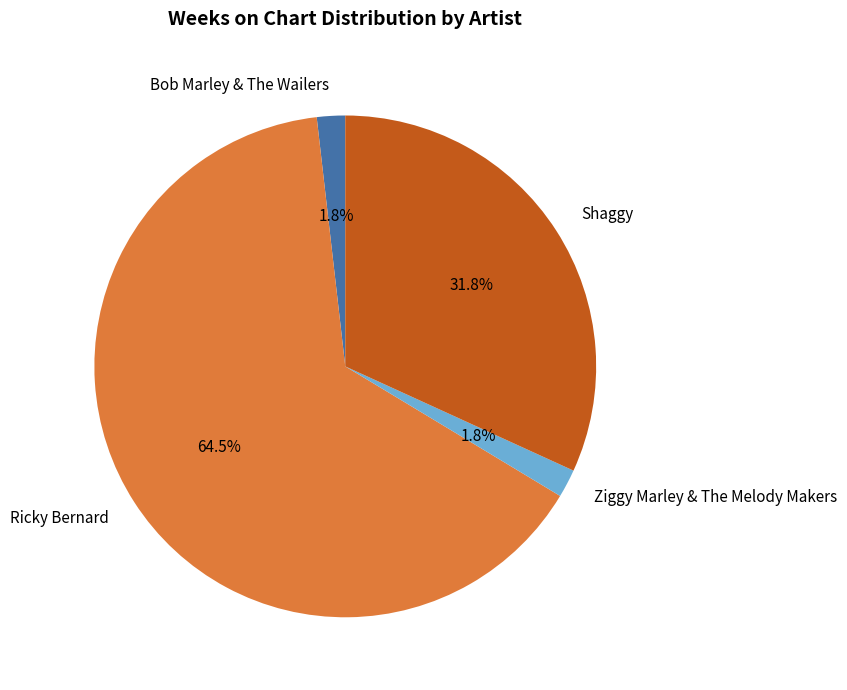

Count the number of slices in the pie.

4